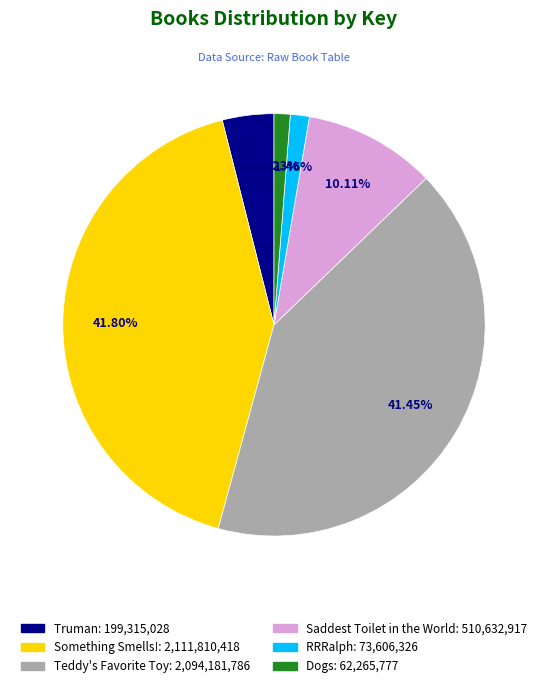

To the nearest percent, what is the difference between the largest and smallest slice percentages?

41%